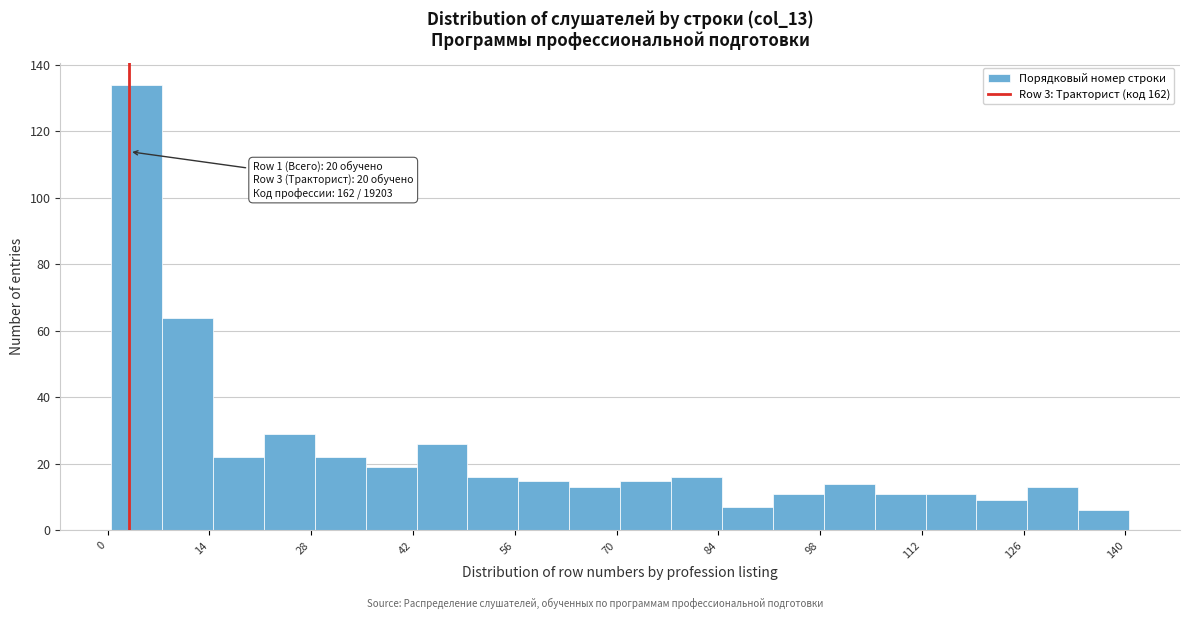

Read against the x-axis, roughly where is the centre of the tallest bar?

4